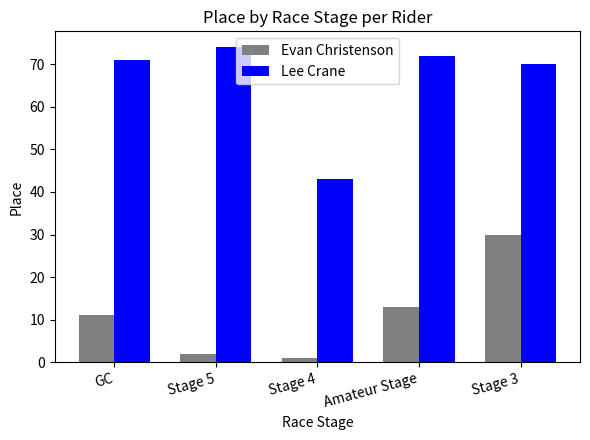

Reading left to right, what are all the values shown in this chart?

Evan Christenson: GC=11	Stage 5=2	Stage 4=1	Amateur Stage=13	Stage 3=30
Lee Crane: GC=71	Stage 5=74	Stage 4=43	Amateur Stage=72	Stage 3=70